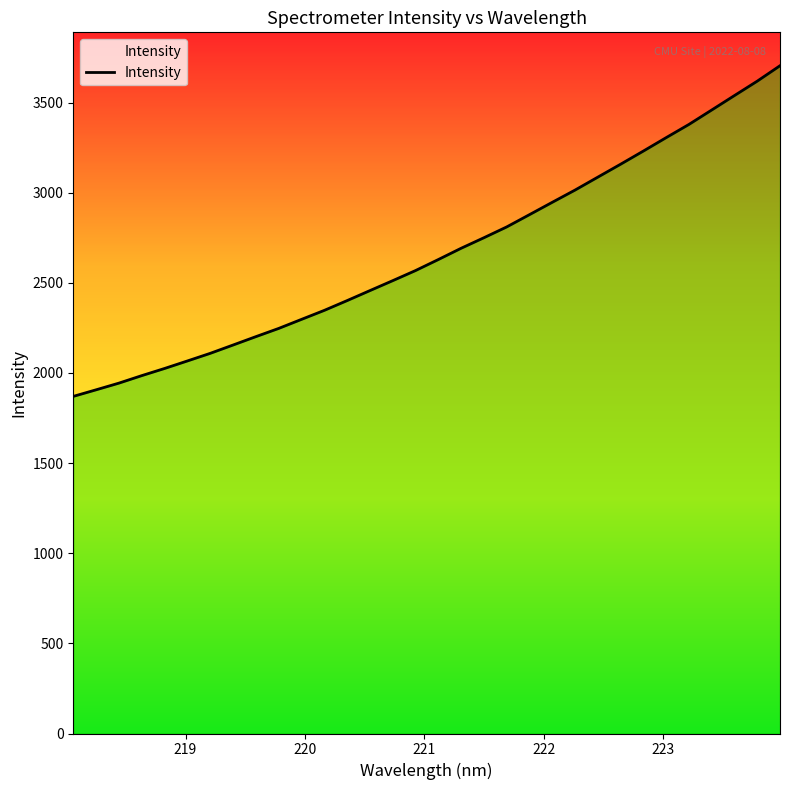

Which label corresponds to the largest value in the chart?

223.9802